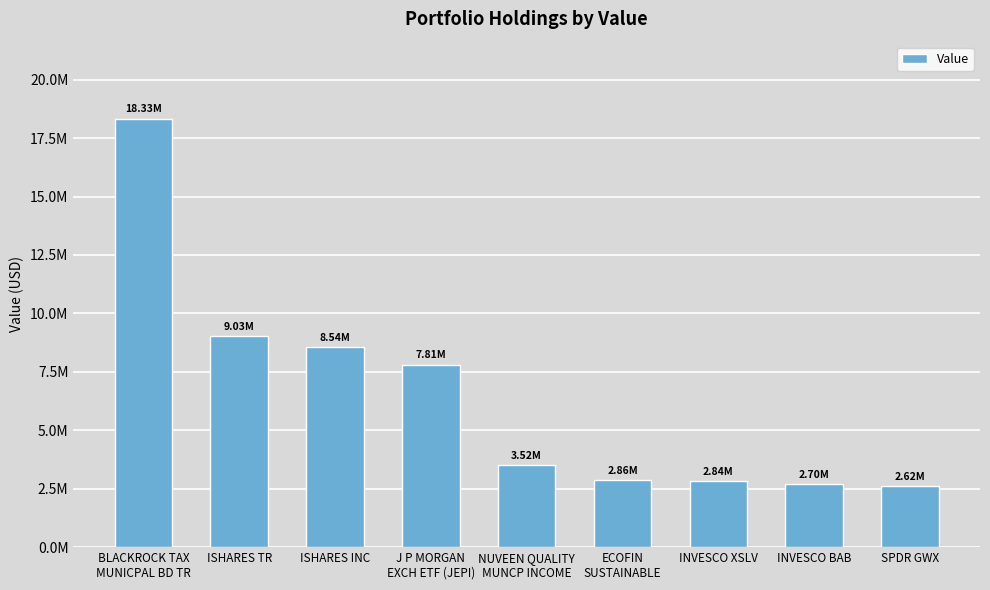

What is the minimum value shown in the chart?

2615402